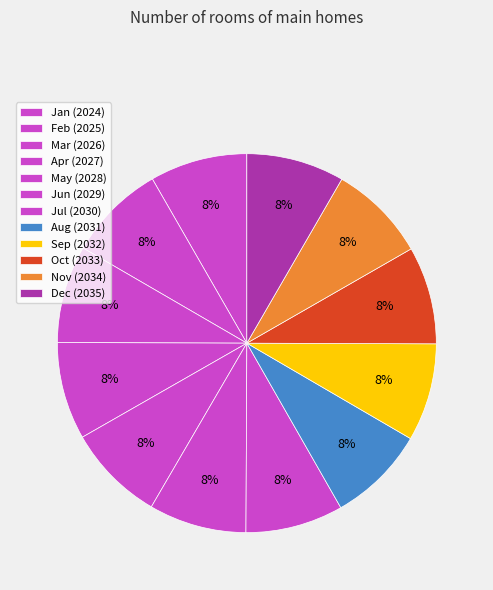

Count the number of slices in the pie.

12